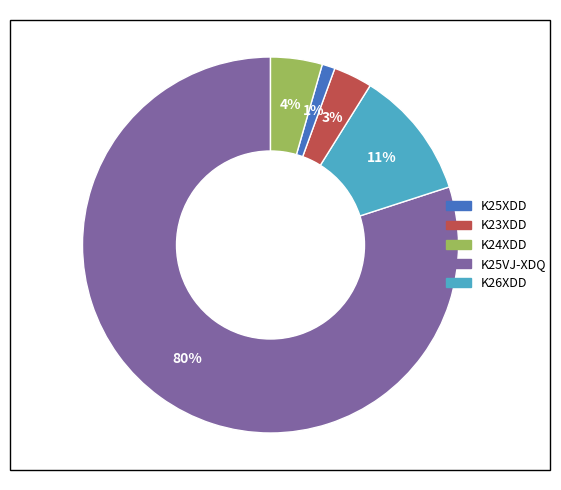

Is there a majority slice in this chart?

Yes